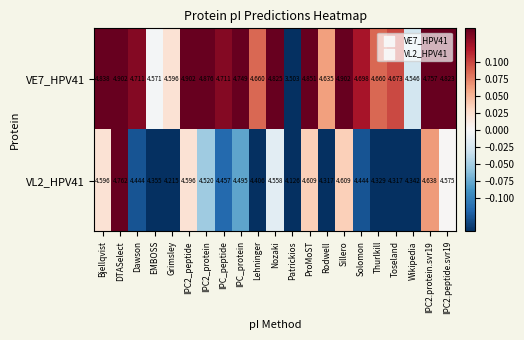

List the series in order of their peak value, lowest first.

VL2_HPV41, VE7_HPV41